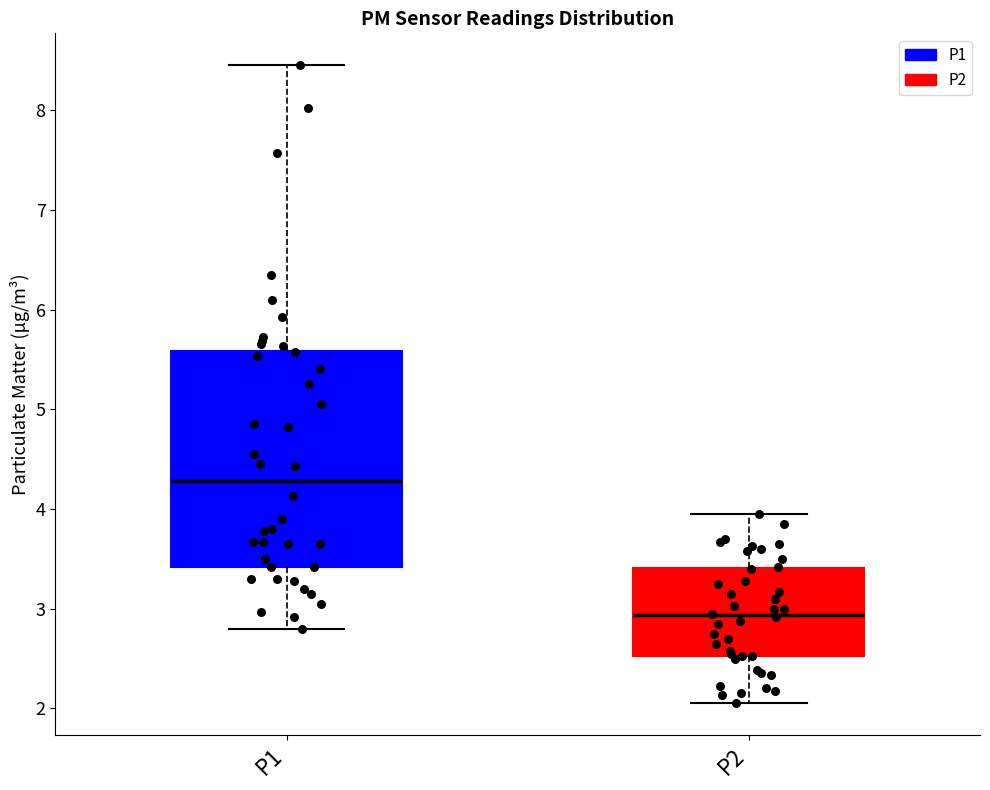

Which box is the tallest, from its lower edge to its upper edge?

P1